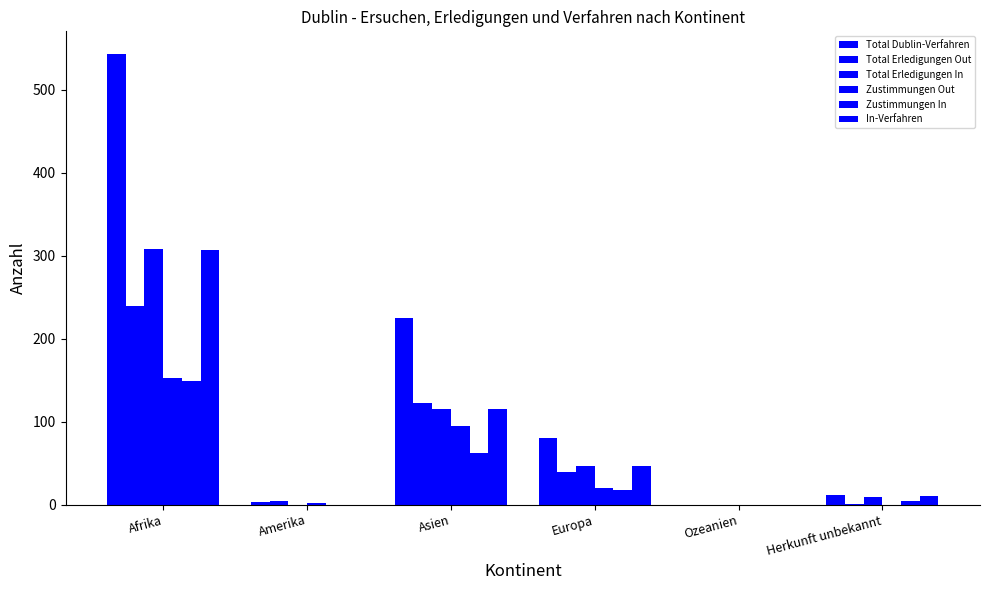

How many distinct data groups are displayed?

6